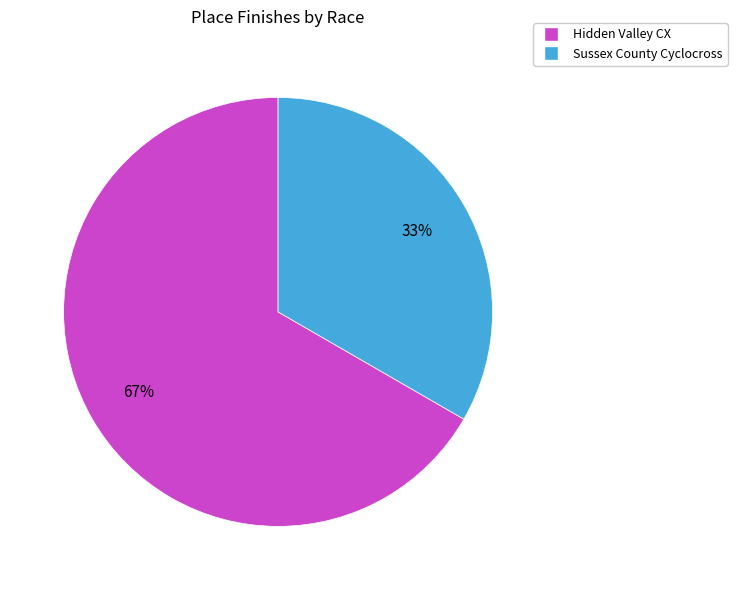

Between Hidden Valley CX and Sussex County Cyclocross, which is larger?

Hidden Valley CX